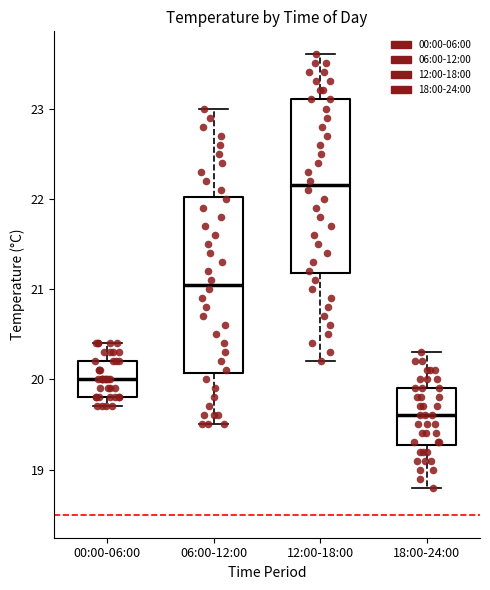

Where does the median line of the box for 06:00-12:00 sit on the y-axis? The values are not printed on the chart, so give them approximately, as read against the axis.

21.1